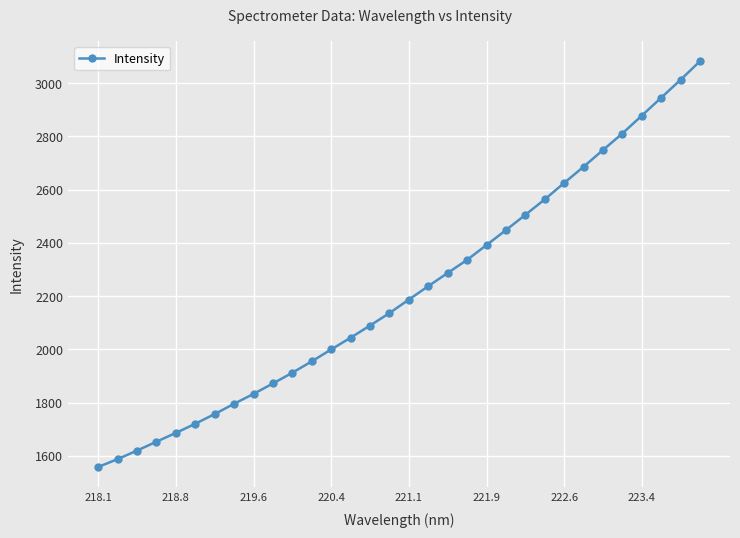

What is the average value?

2217.8